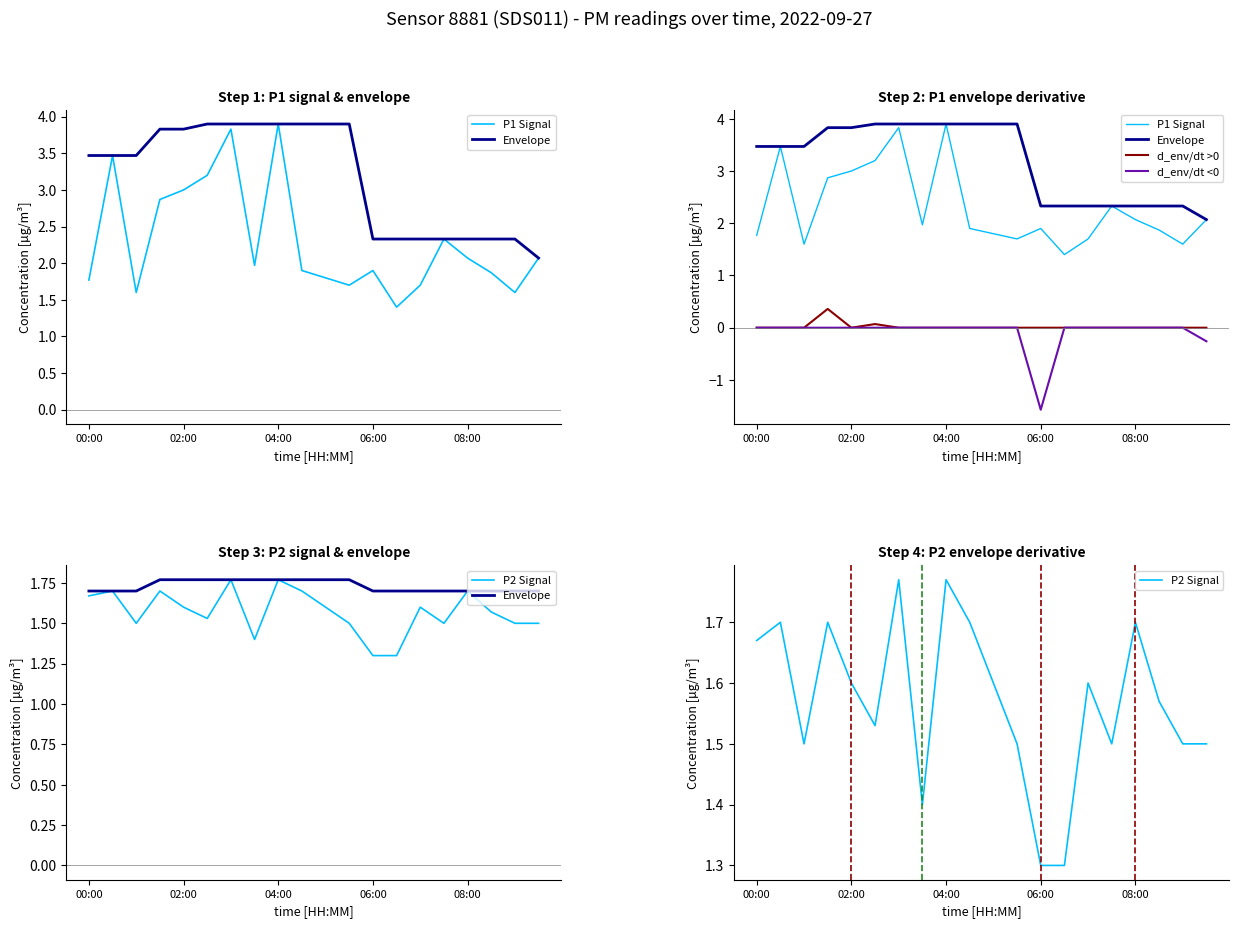

Which series changed the most between 5 and 9?

P1 Signal